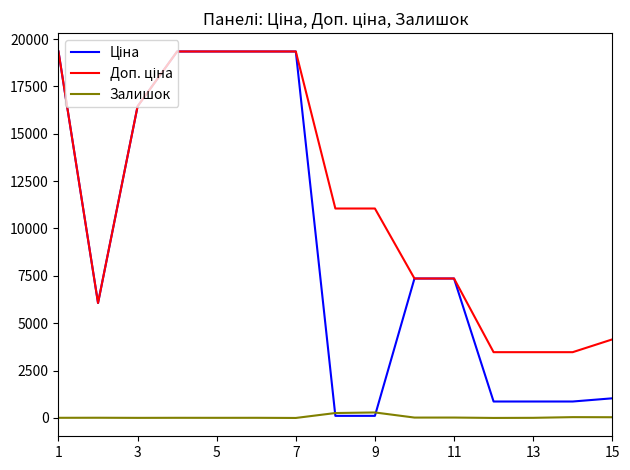

What is the maximum value shown in the chart?

19343.1